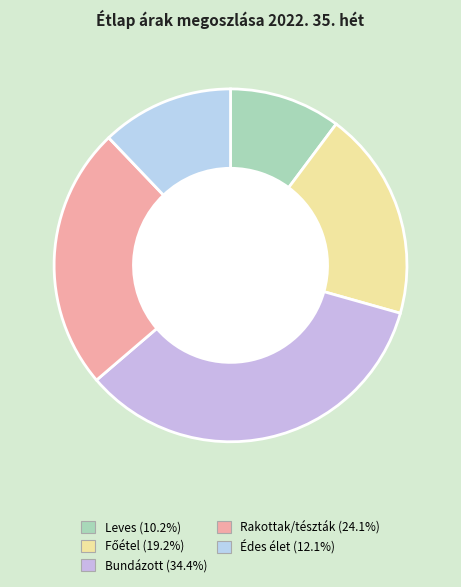

Does Rakottak/tészták account for over 50% of the chart?

No